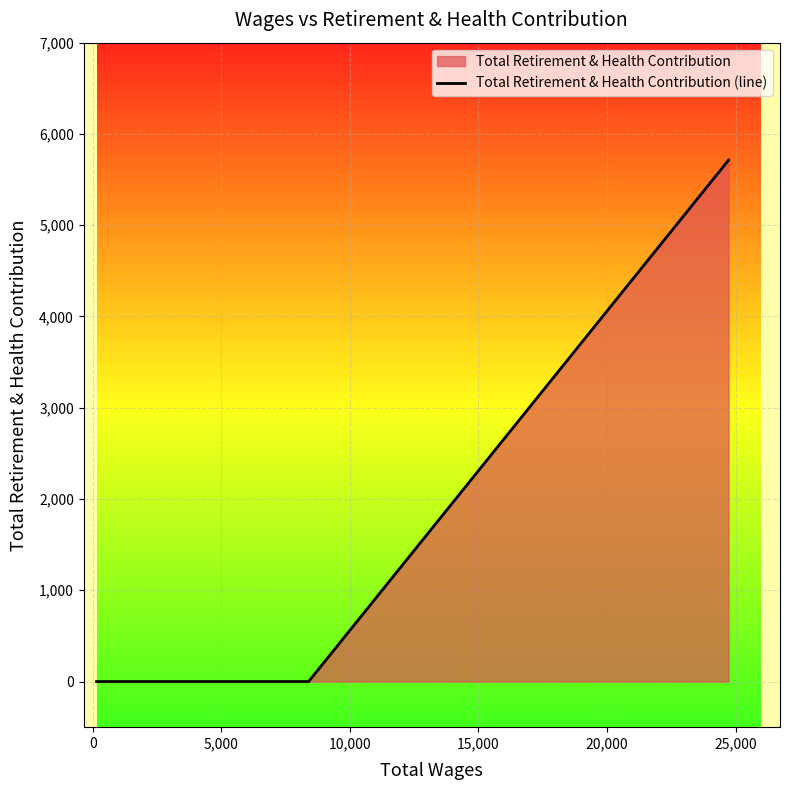

What is the average value?

1428